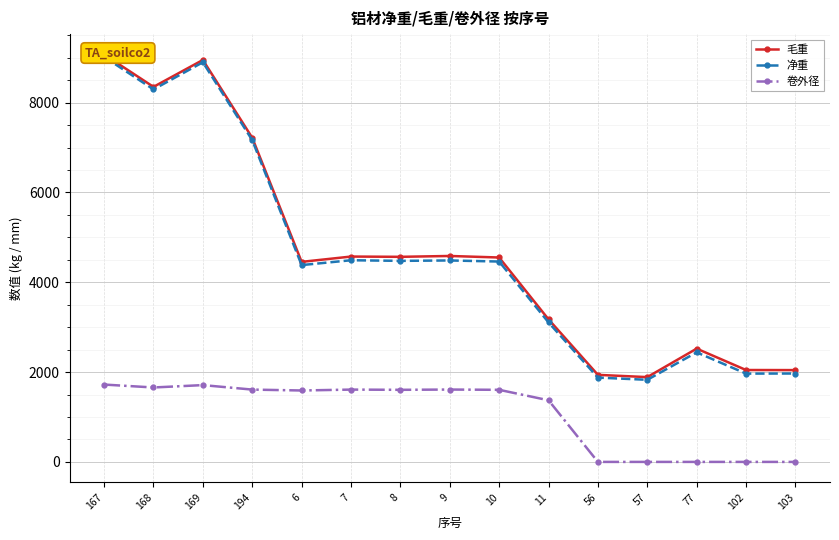

What are all the series names shown in the legend?

毛重, 净重, 卷外径